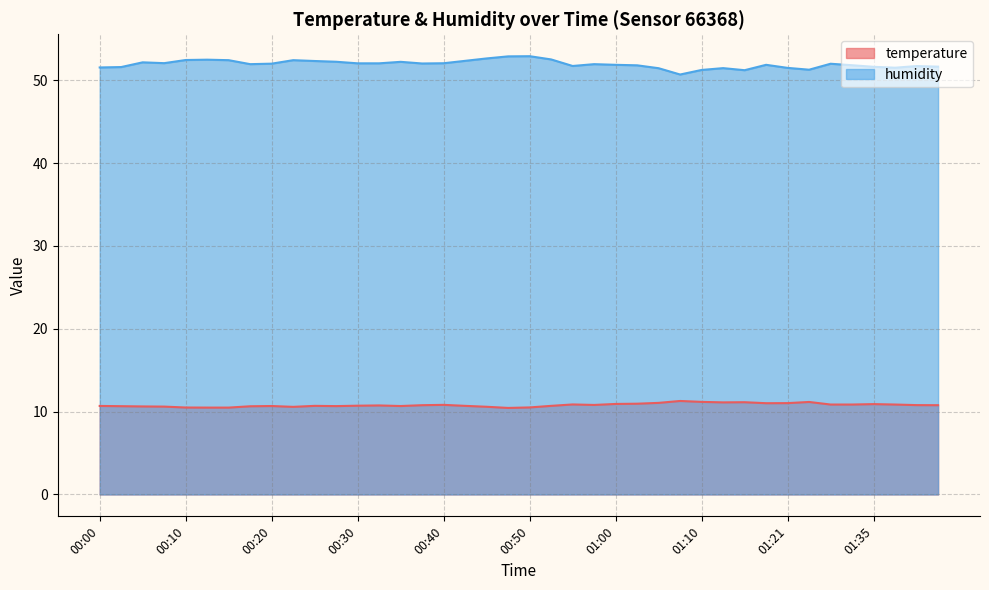

Which category has the lowest value across all series?

00:48